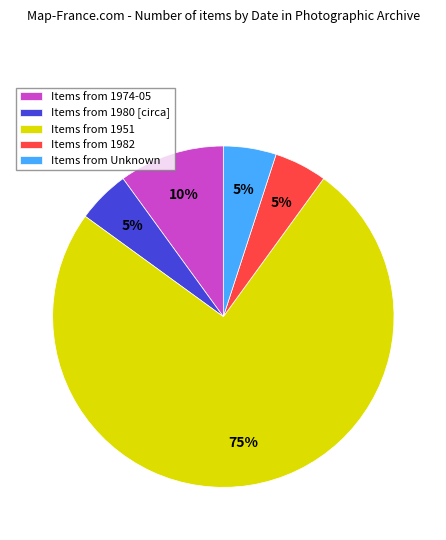

Is there a majority slice in this chart?

Yes